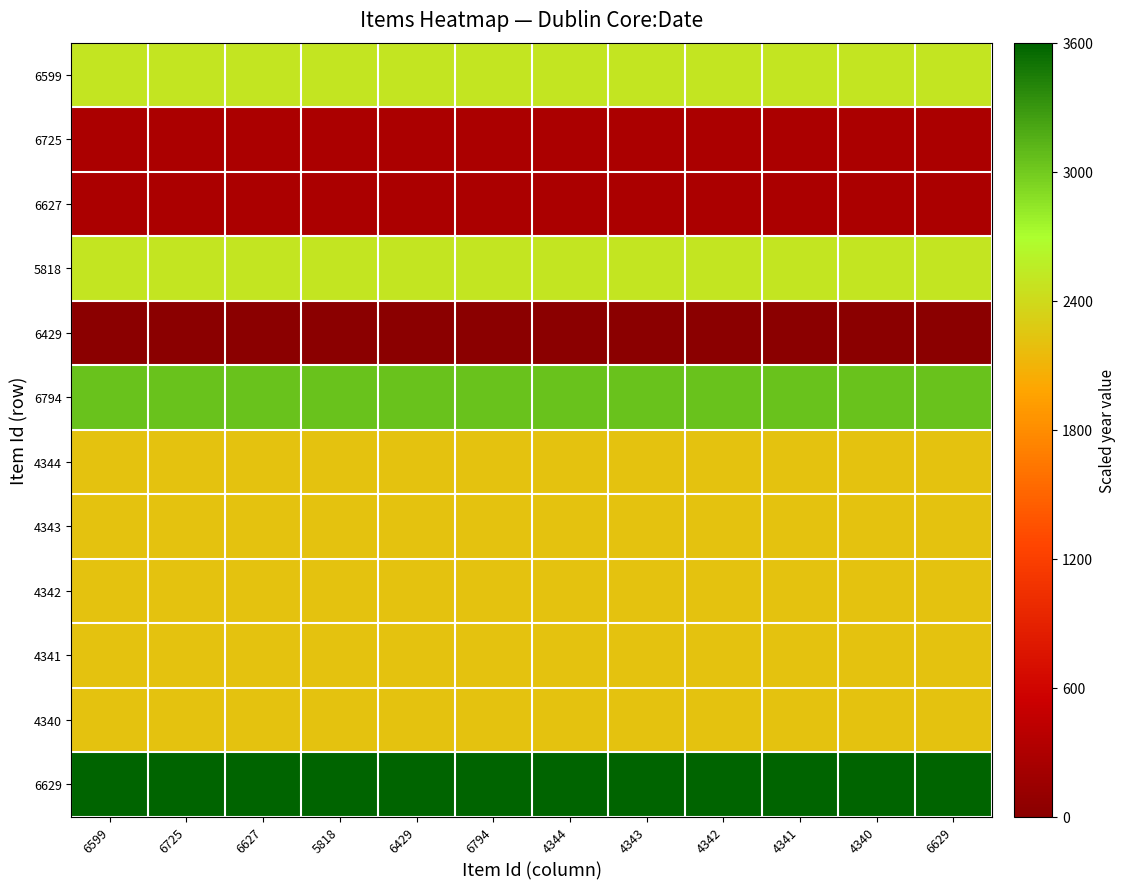

Which series has the largest total across all categories?

6629